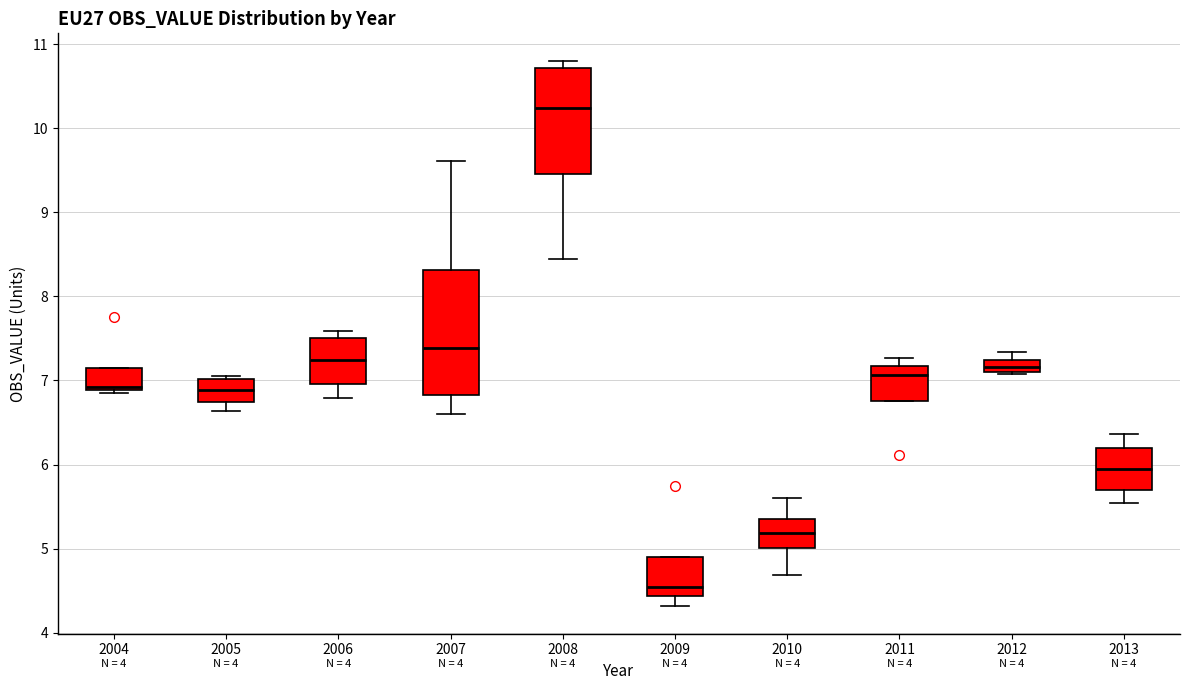

Which box has the highest median line?

2008